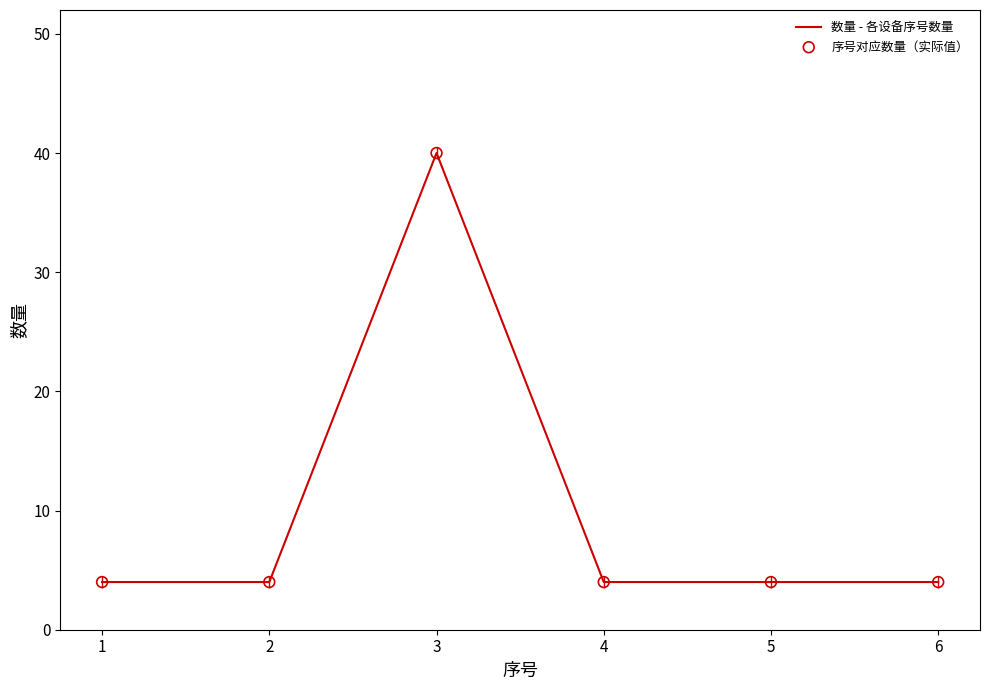

What is the ratio of the value at 4 to the value at 2?

1.0